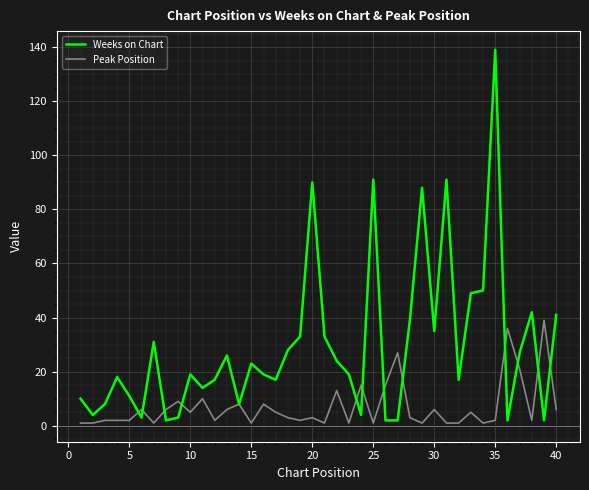

Does the chart have visible grid lines?

Yes